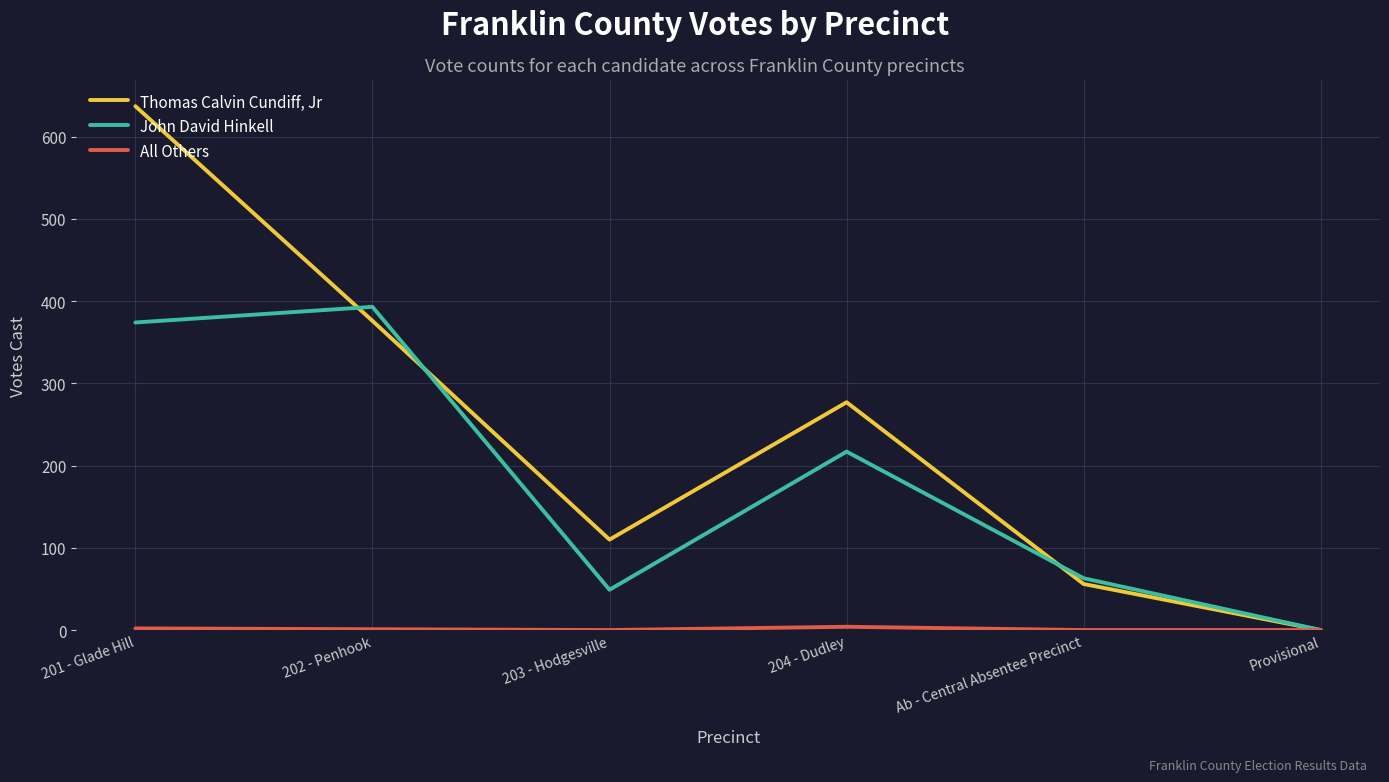

Between 202 - Penhook and Ab - Central Absentee Precinct, which series saw the biggest shift?

John David Hinkell